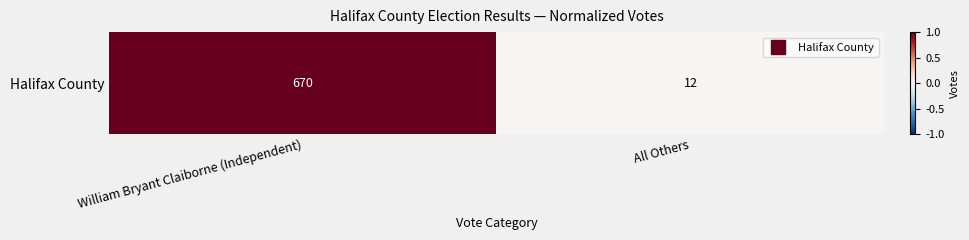

Between All Others and William Bryant Claiborne (Independent), which is larger?

William Bryant Claiborne (Independent)